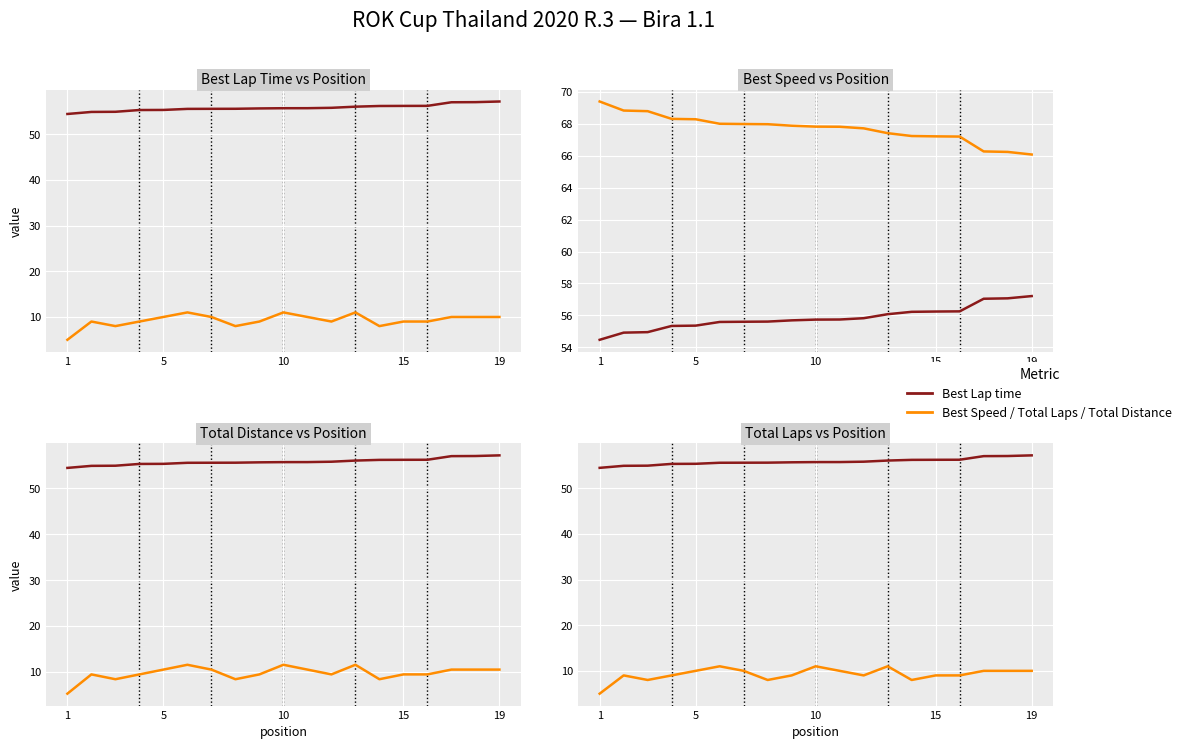

How many values in the Best Lap time series exceed 55?

16